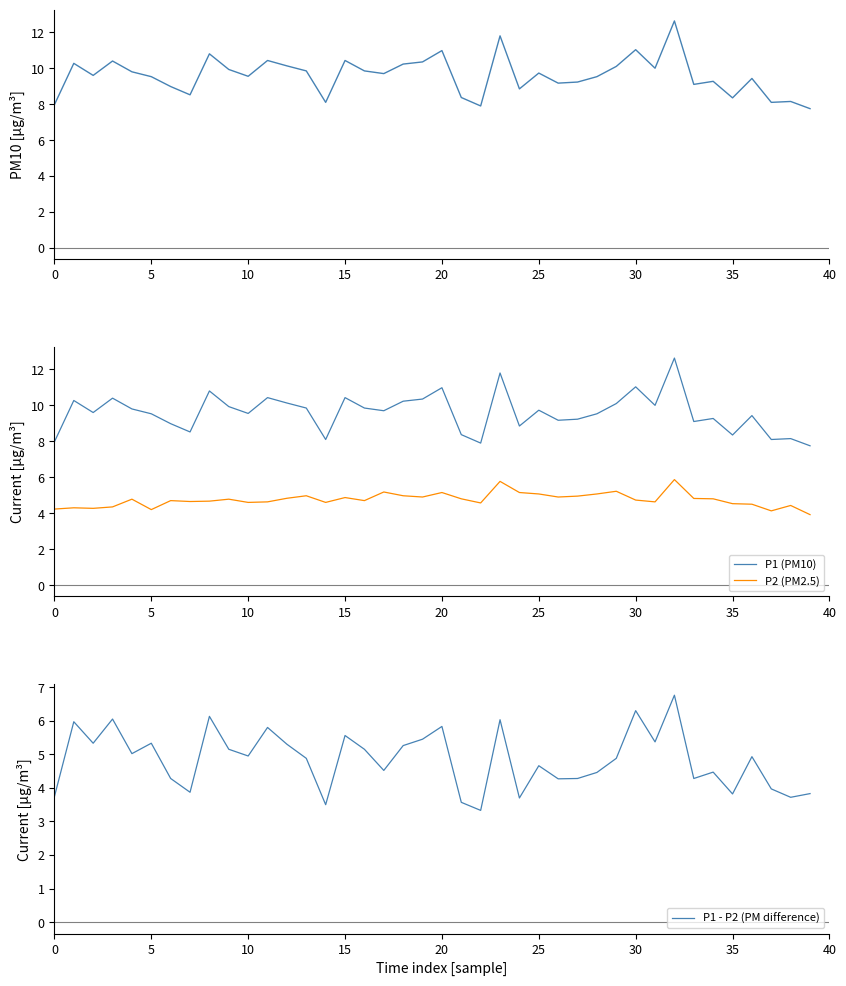

The P1 (PM10) series shows 14.8 at 36. True or false?

False